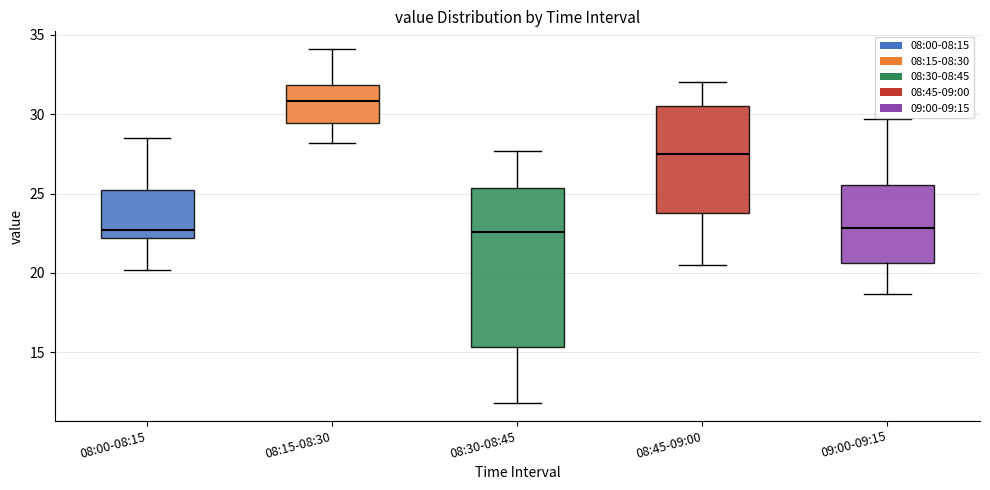

Reading left to right, read every box against the y-axis: the position of its median line, the range the box covers, and the ends of its whiskers. The values are not printed on the chart, so give them approximately, as read against the axis.

08:00-08:15: median 22.5, box 22.0 to 25.5, whiskers 20.0 to 28.5
08:15-08:30: median 31.0, box 29.5 to 32.0, whiskers 28.0 to 34.0
08:30-08:45: median 22.5, box 15.5 to 25.5, whiskers 12.0 to 27.5
08:45-09:00: median 27.5, box 24.0 to 30.5, whiskers 20.5 to 32.0
09:00-09:15: median 23.0, box 20.5 to 25.5, whiskers 18.5 to 29.5